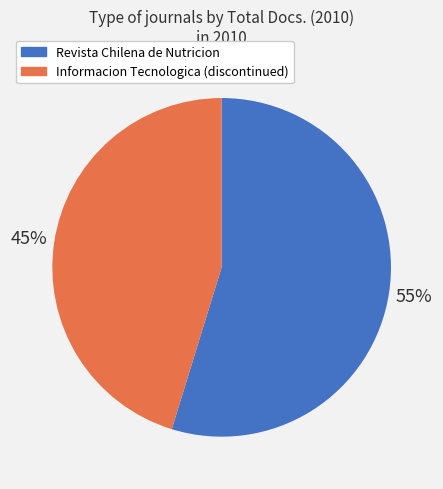

To the nearest percent, what is the difference between the Revista Chilena de Nutricion and Informacion Tecnologica (discontinued) slice percentages?

10%